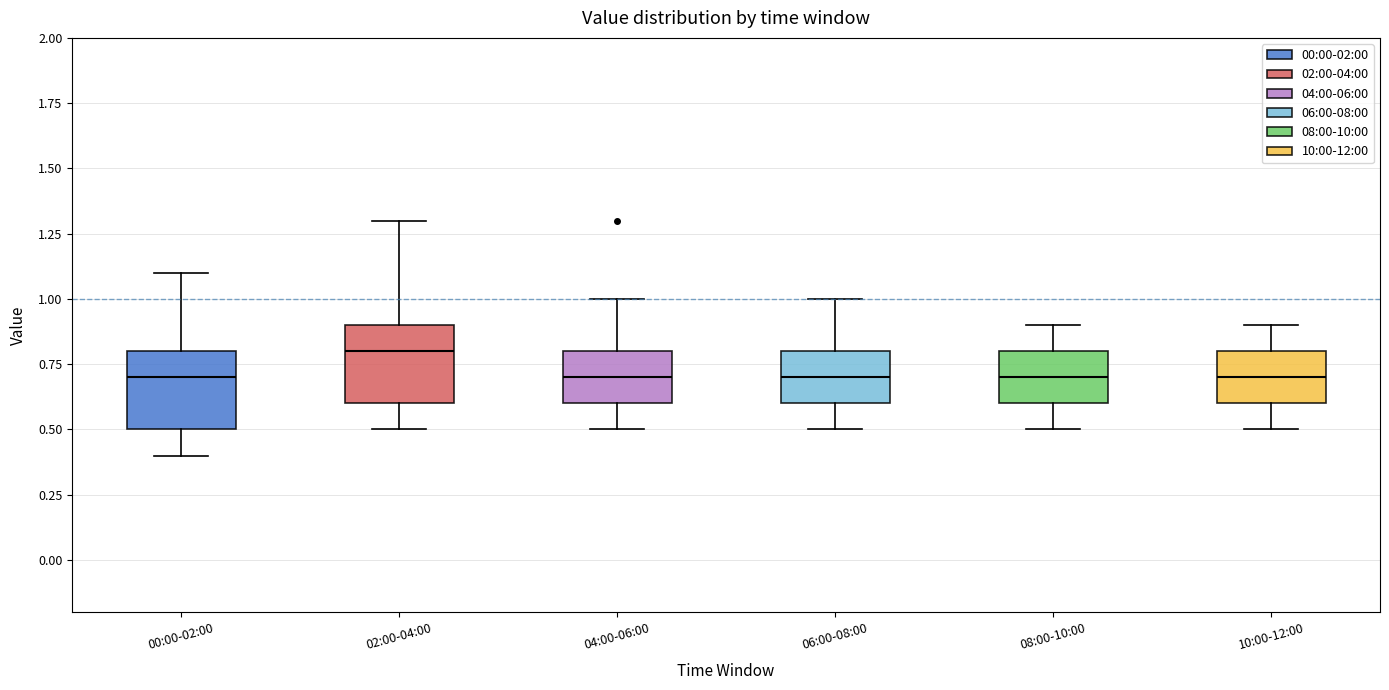

Reading left to right, transcribe this box plot: for each box, give where its median line is, the range the box spans, and where its two whiskers end, as read against the y-axis. The values are not printed on the chart, so give them approximately, as read against the axis.

00:00-02:00: median 0.7, box 0.5 to 0.8, whiskers 0.4 to 1.1
02:00-04:00: median 0.8, box 0.6 to 0.9, whiskers 0.5 to 1.3
04:00-06:00: median 0.7, box 0.6 to 0.8, whiskers 0.5 to 1.0
06:00-08:00: median 0.7, box 0.6 to 0.8, whiskers 0.5 to 1.0
08:00-10:00: median 0.7, box 0.6 to 0.8, whiskers 0.5 to 0.9
10:00-12:00: median 0.7, box 0.6 to 0.8, whiskers 0.5 to 0.9